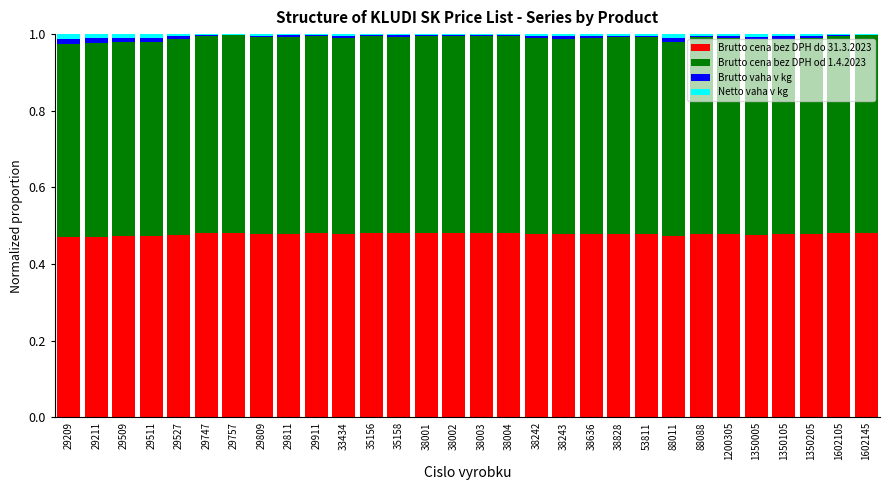

True or false: Brutto cena bez DPH do 31.3.2023 has a value of 0.2 at 38004.

False